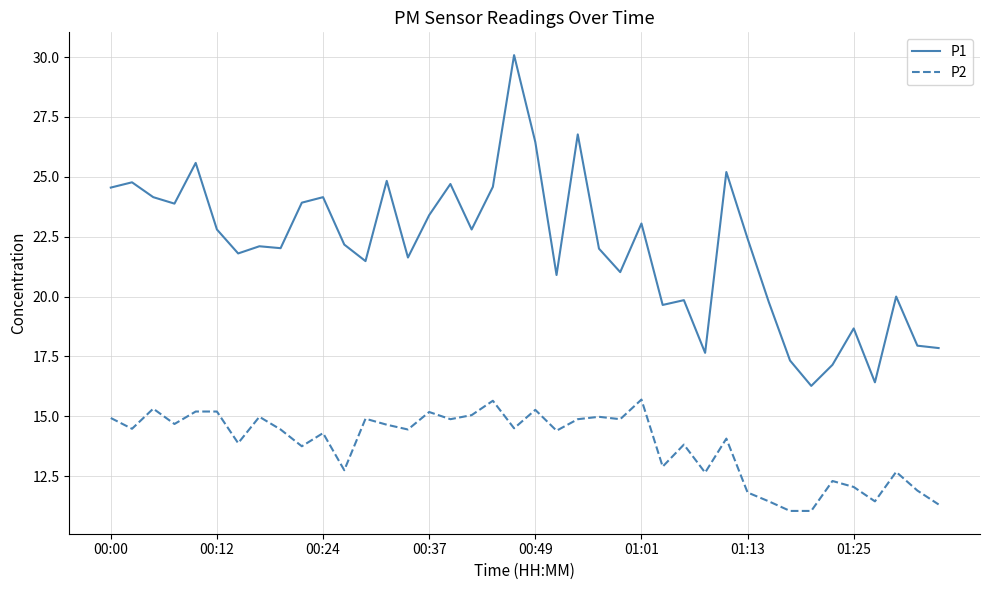

What is the greatest value displayed?

30.1